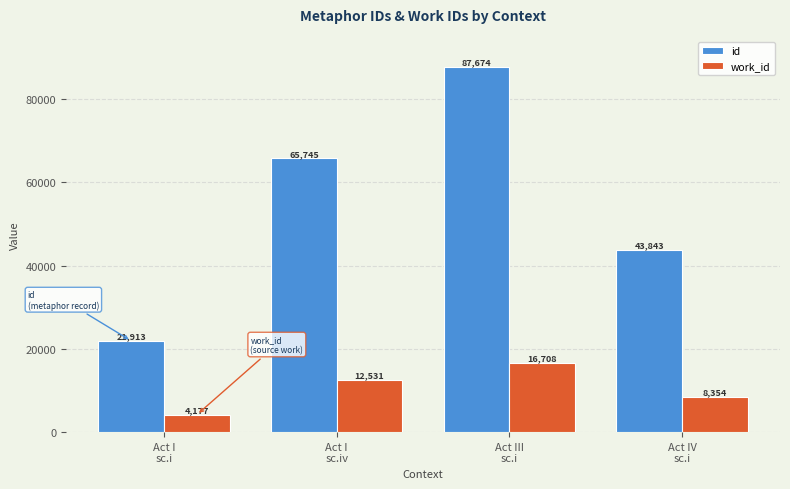

What is the lowest value of the id series?

21913